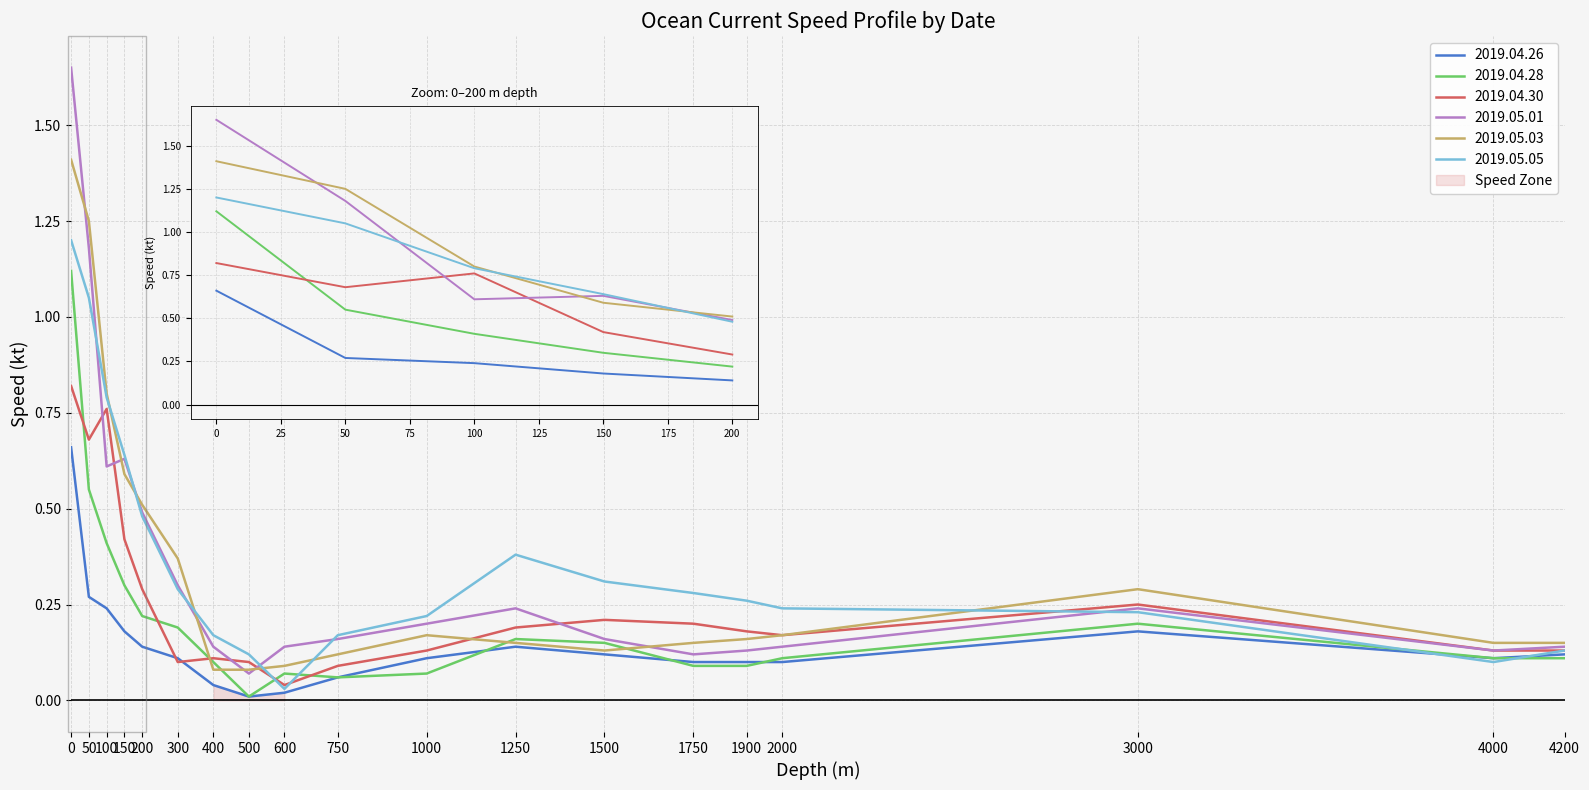

What is the approximate value of 2019.04.28 at 750?

0.1